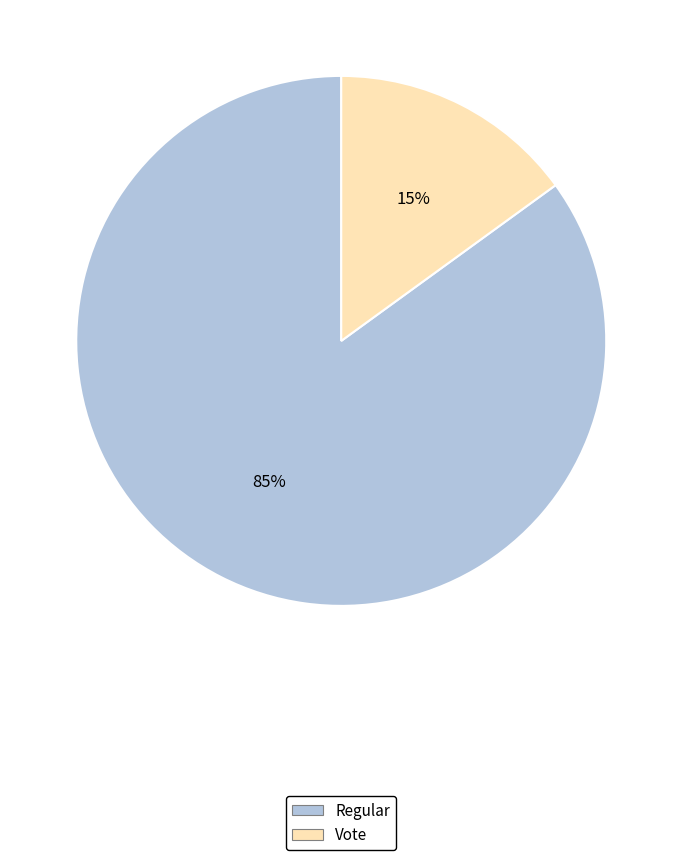

Which has a higher value, Vote or Regular?

Regular